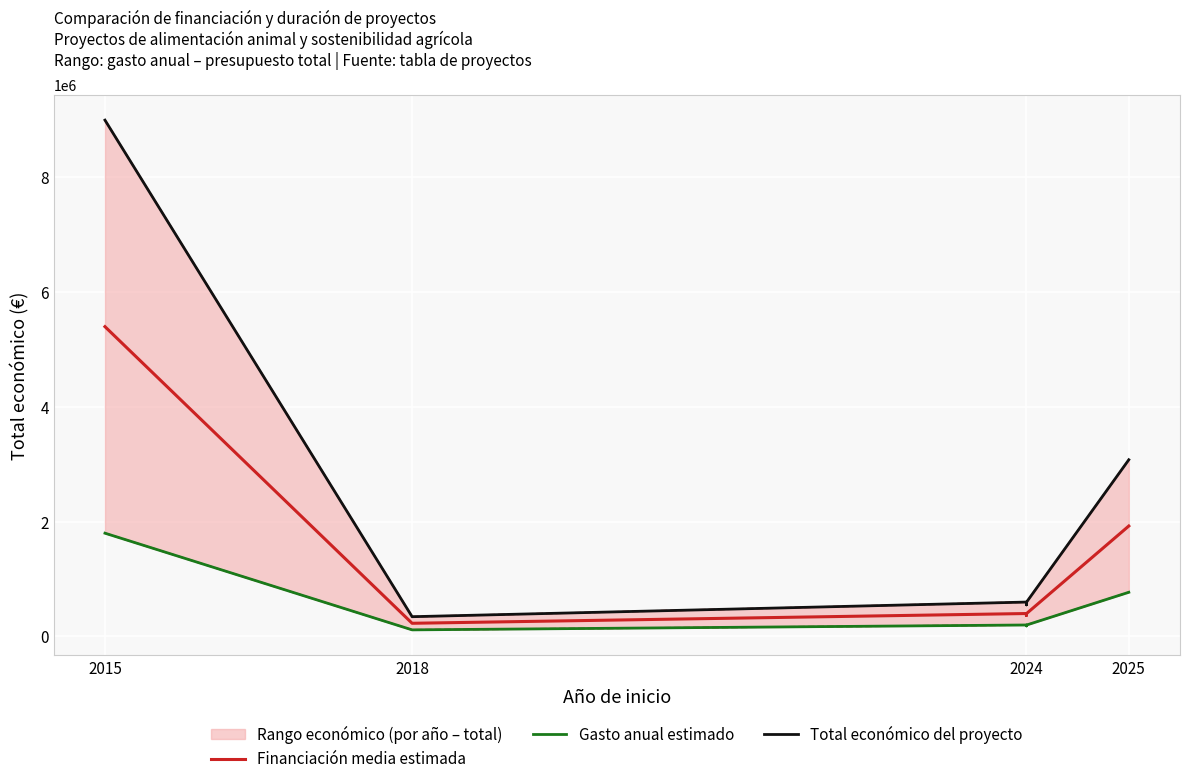

Reading left to right, transcribe all the data shown in this chart.

Financiación media estimada: 5399726.4	229495.3	399474.0	366740.7	396957.3	1924976.2
Gasto anual estimado: 1799908.8	114747.7	199737.0	183370.3	198478.7	769990.5
Total económico del proyecto: 8999544.0	344243.0	599211.0	550111.0	595436.0	3079962.0